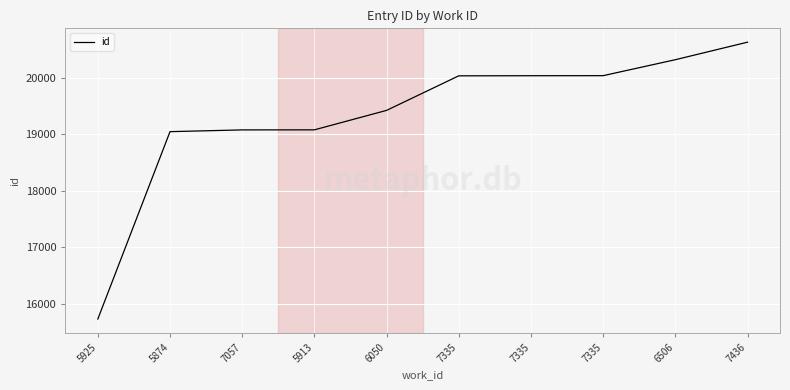

At which label is the value closest to 18179?

5874